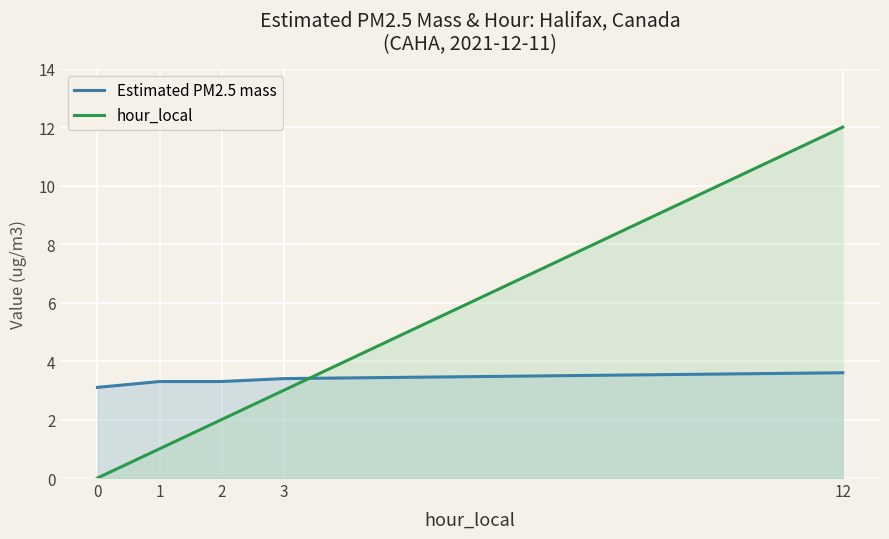

Is it true that Estimated PM2.5 mass equals 3.3 at 2?

True